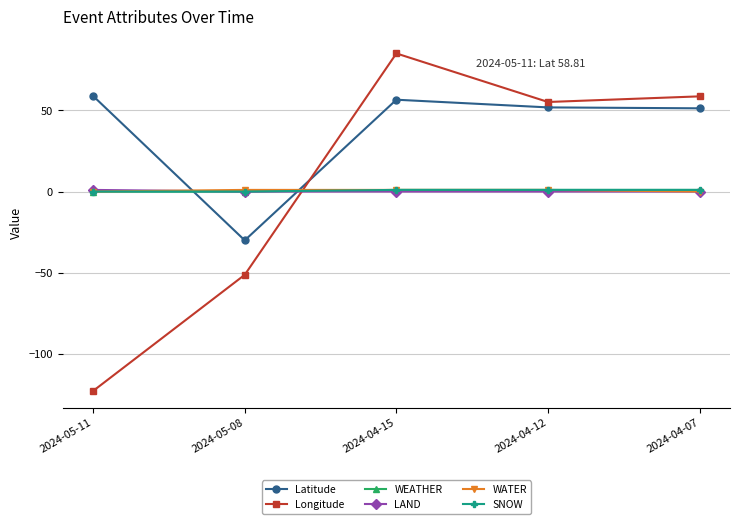

Which series has the largest total across all categories?

Latitude